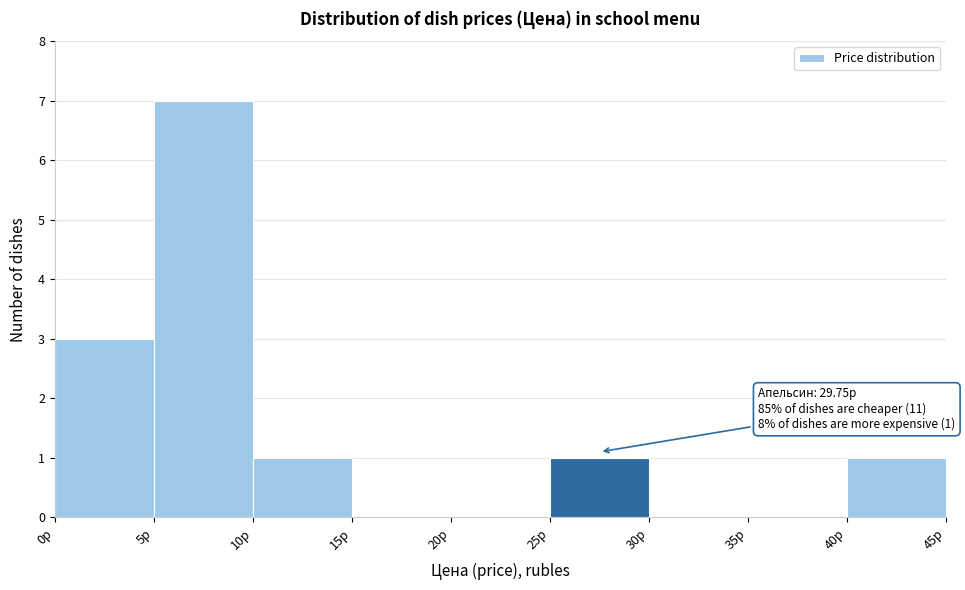

Over which range of the x-axis is the bar tallest?

5 to 10